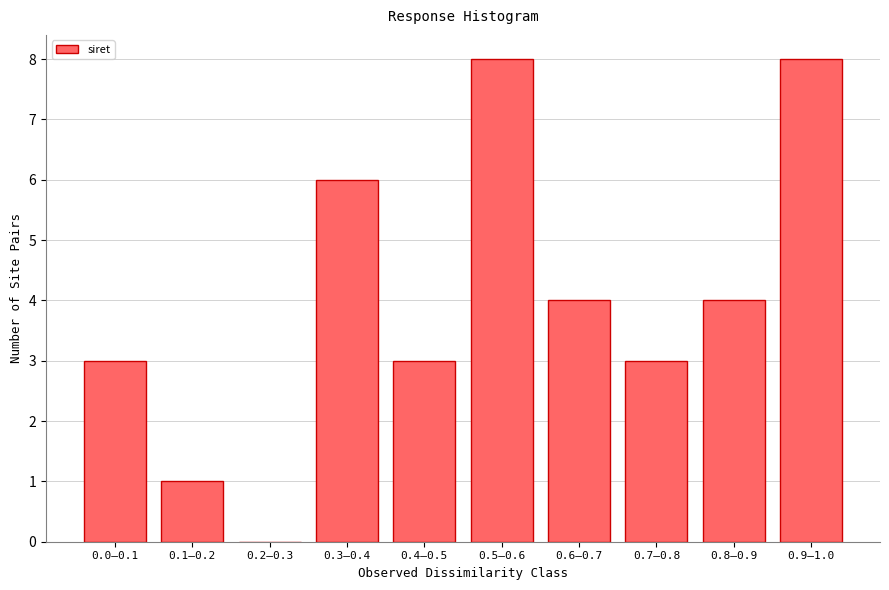

Reading right to left, extract all data points from this chart.

0.9–1.0=8	0.8–0.9=4	0.7–0.8=3	0.6–0.7=4	0.5–0.6=8	0.4–0.5=3	0.3–0.4=6	0.2–0.3=0	0.1–0.2=1	0.0–0.1=3